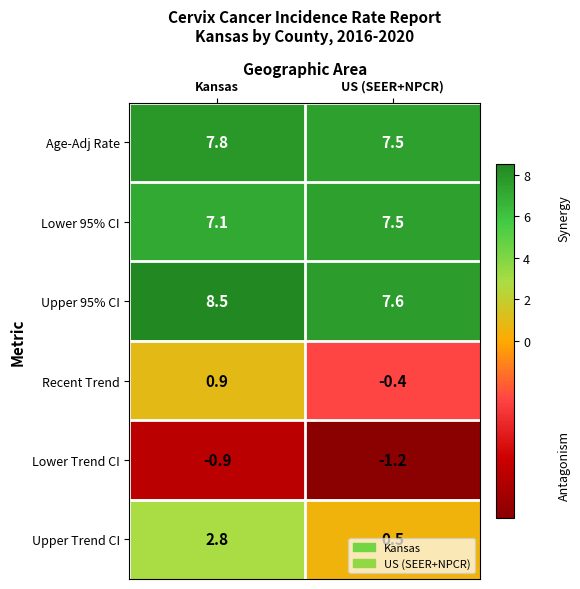

Is it true that Upper 95% CI equals 8.5 at Kansas?

True